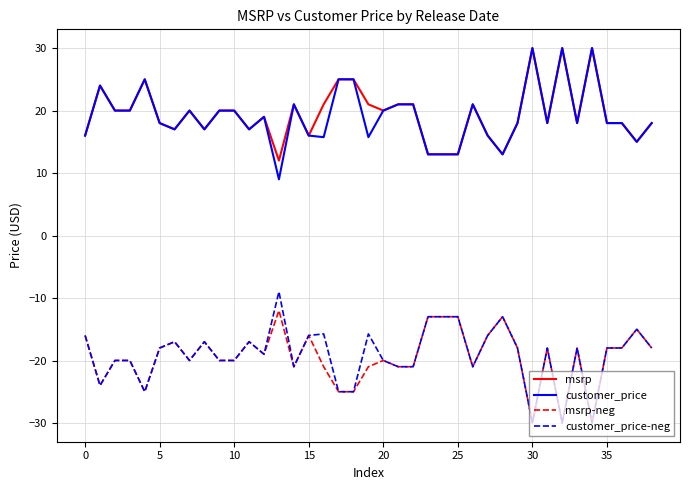

What is the lowest value of the msrp series?

12.0